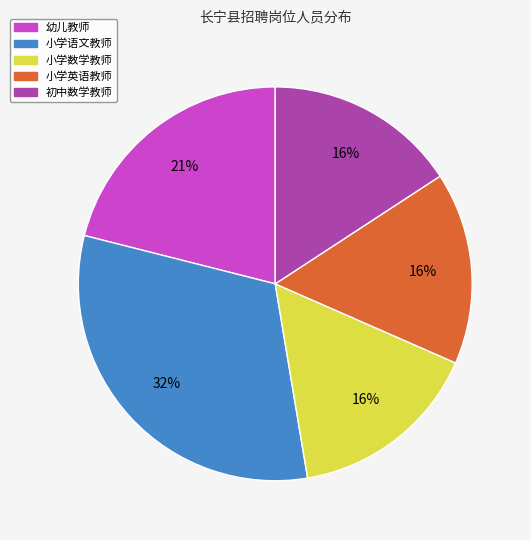

Is the sum of 小学英语教师 and 幼儿教师 greater than half?

No